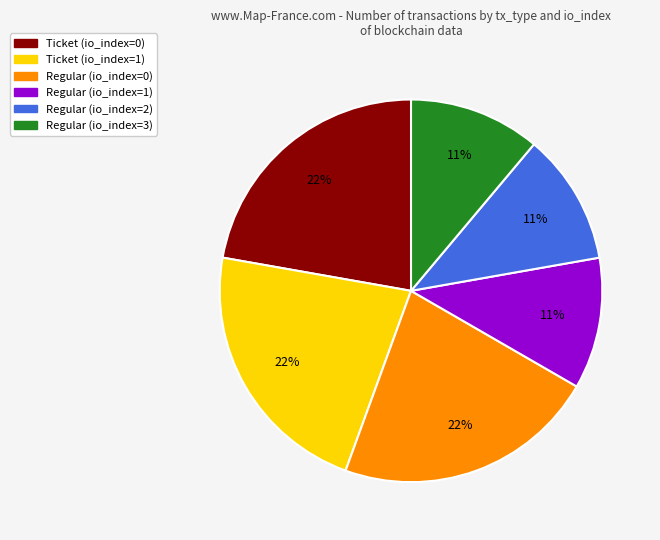

Combined, do Ticket (io_index=0) and Regular (io_index=1) account for over 50%?

No